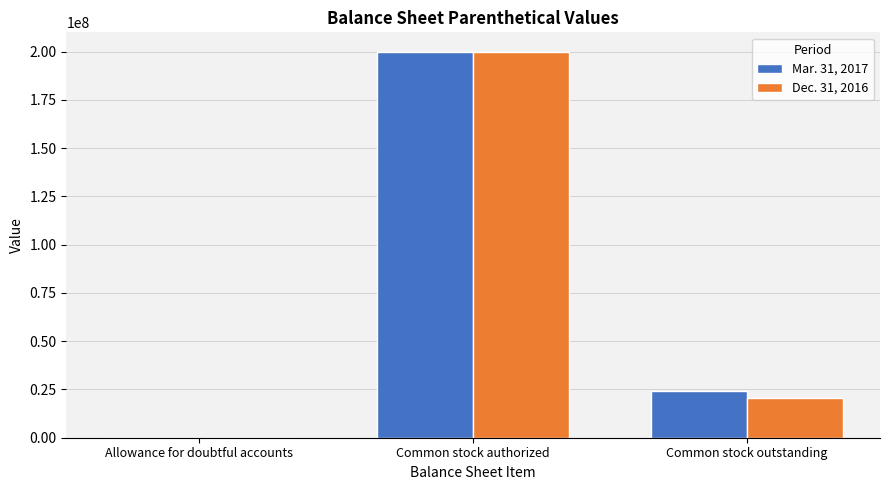

How many data points does each series have?

3